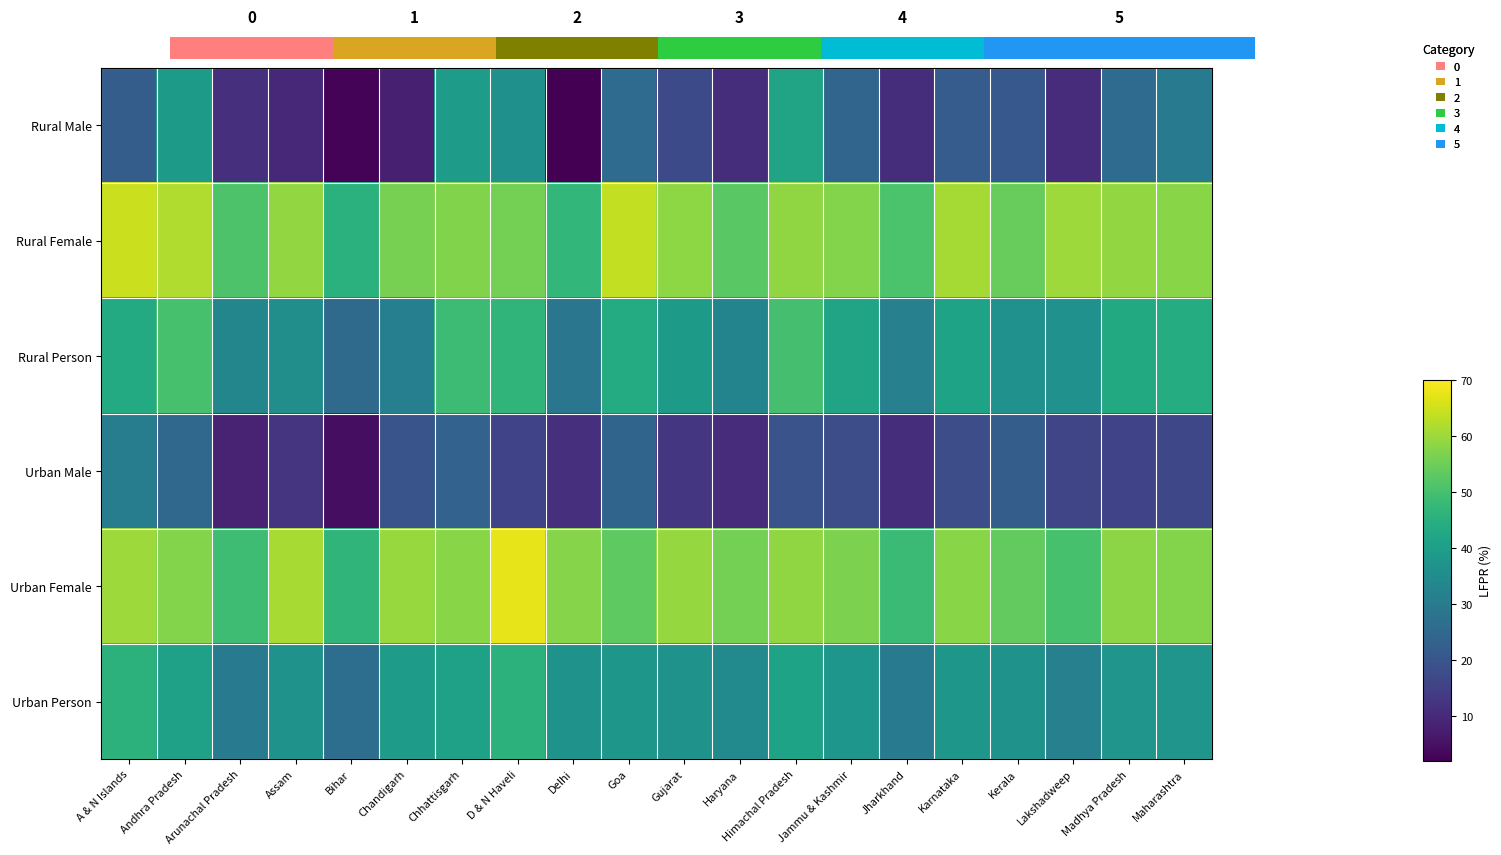

What is the maximum value for Rural Male?

41.6